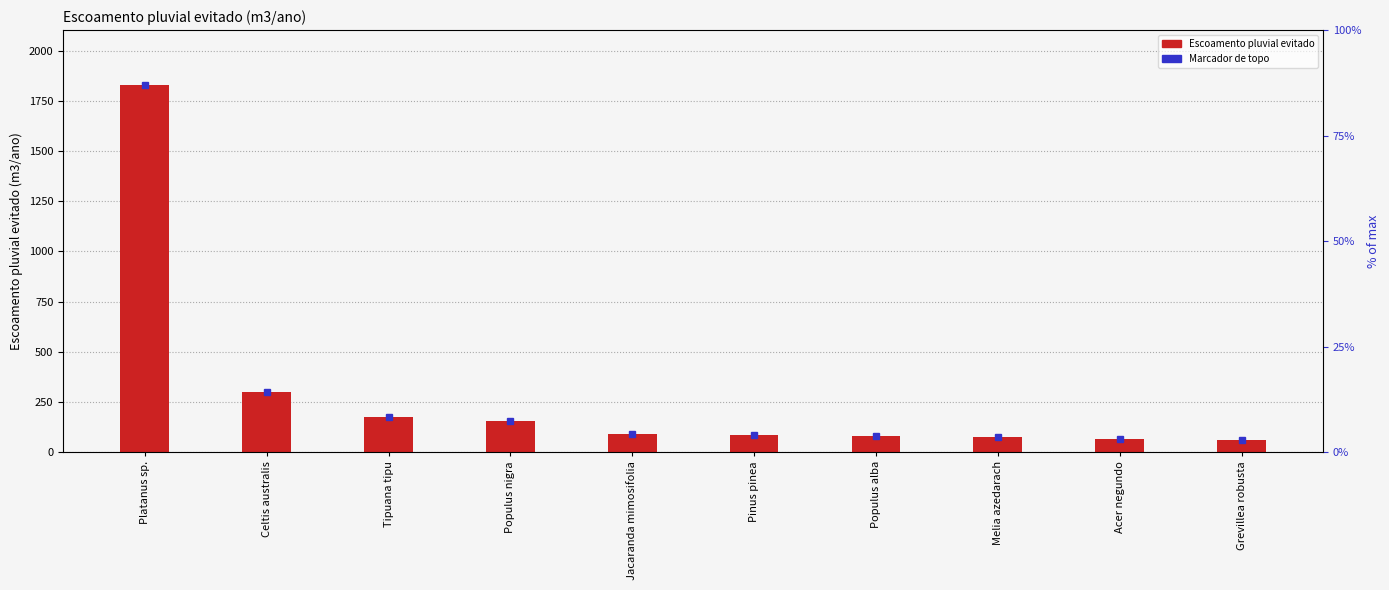

How many categories are shown in the chart?

10